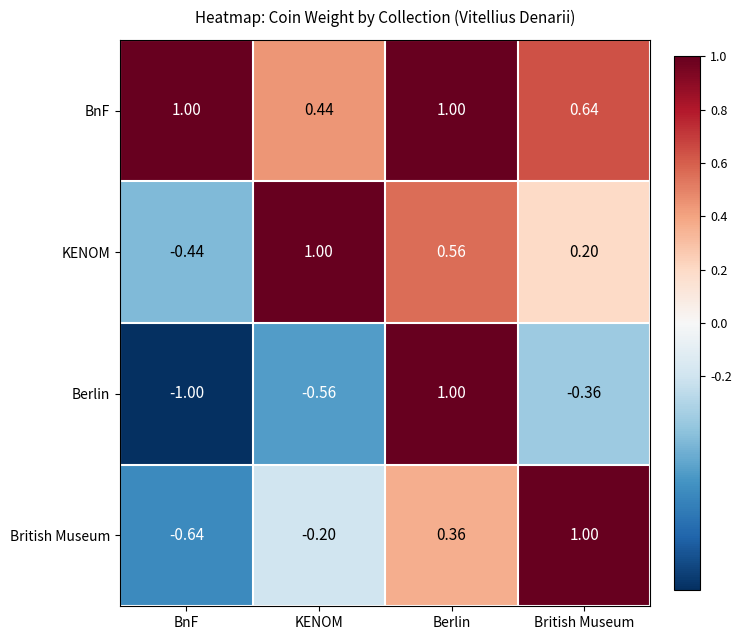

How many values in KENOM are below zero?

1